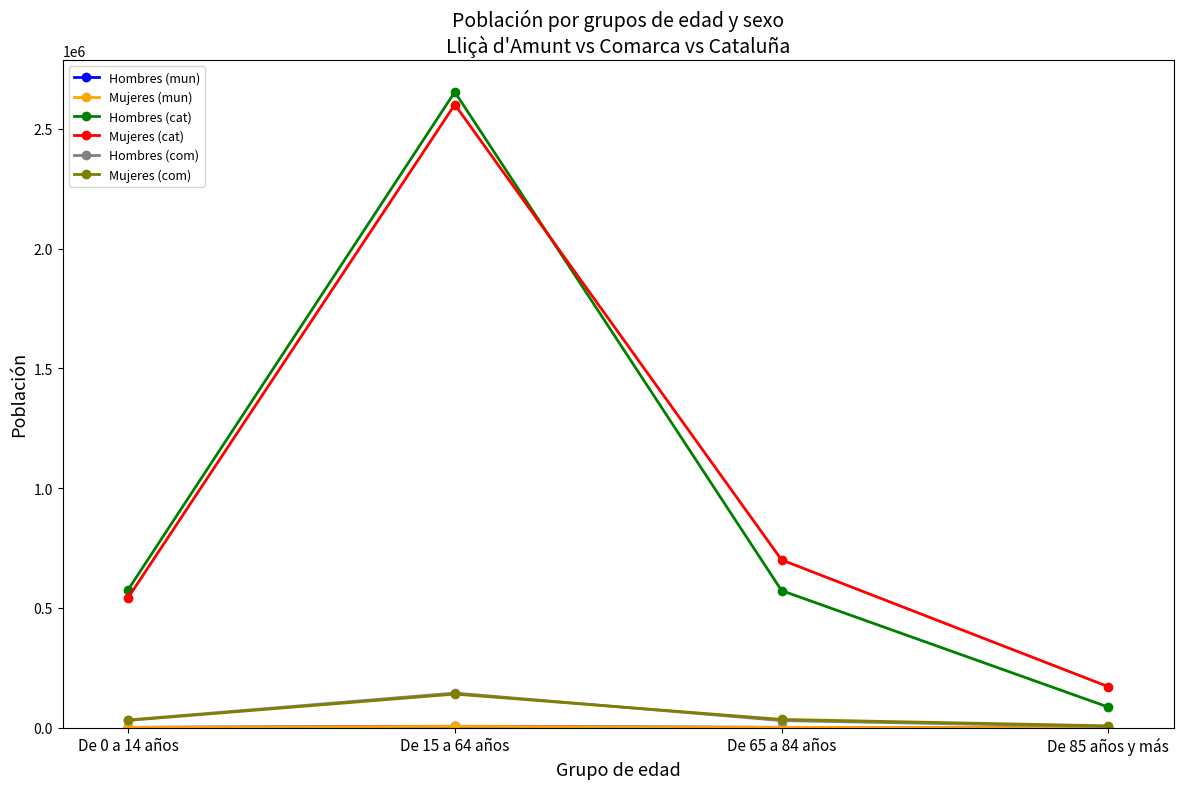

At which category is the sum across all series the highest?

De 15 a 64 años